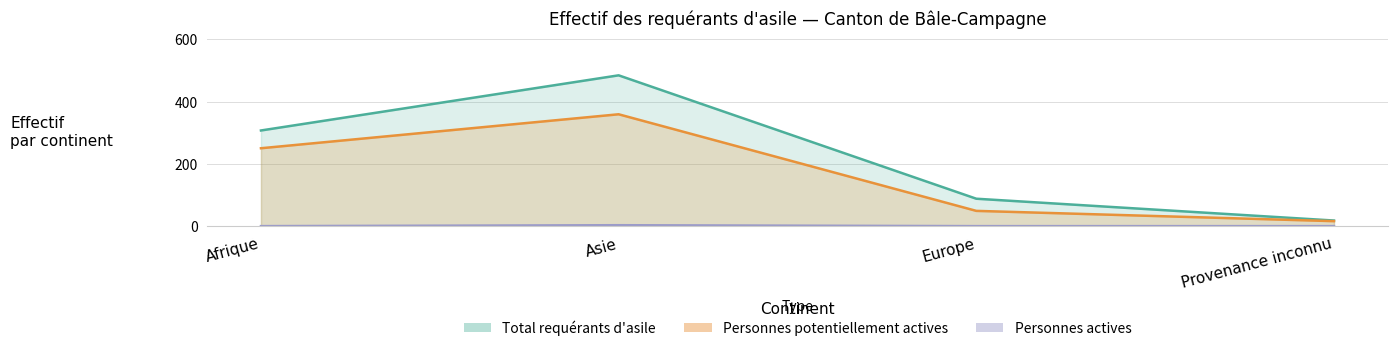

Rank the series by their average value, from lowest to highest.

Personnes actives, Personnes potentiellement actives, Total requérants d'asile